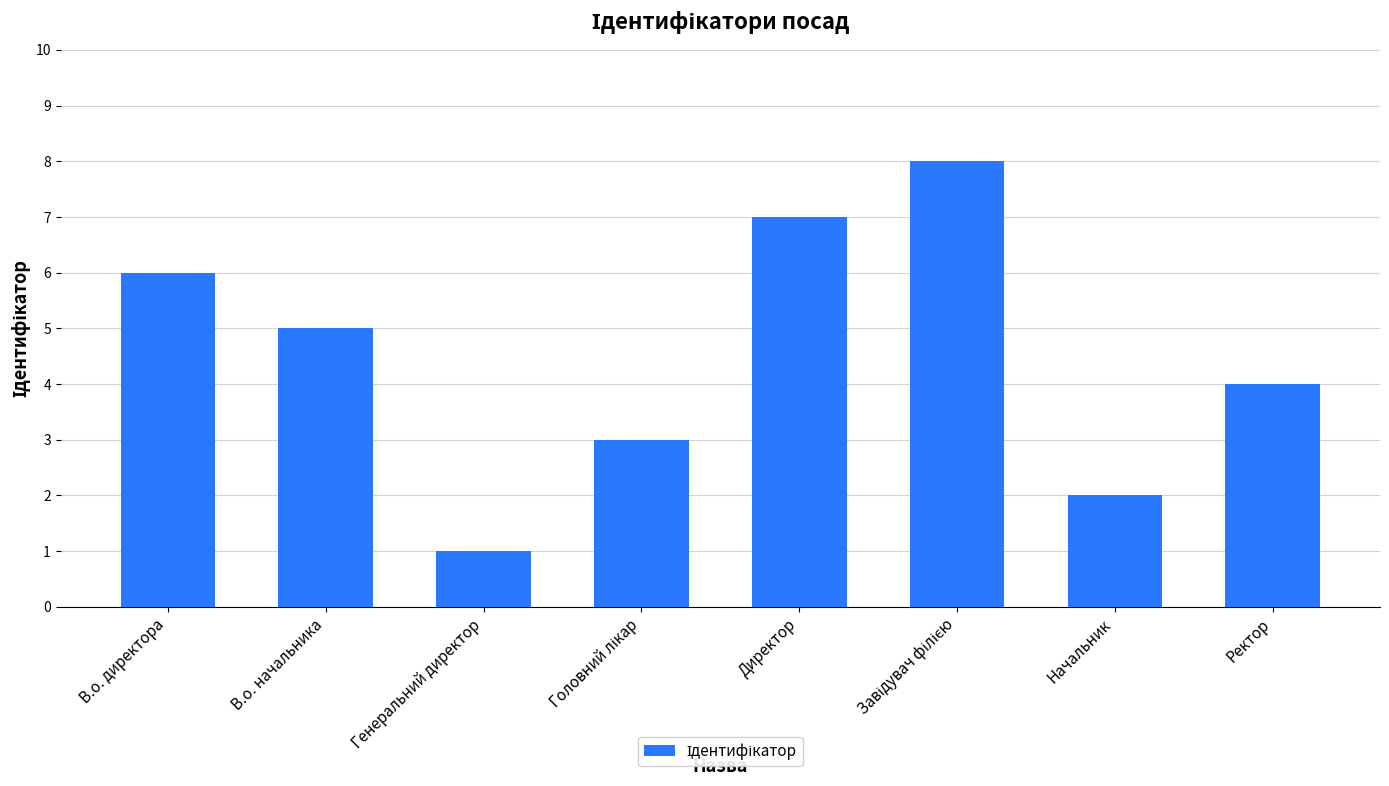

Count the values in the range 3 to 7.

5